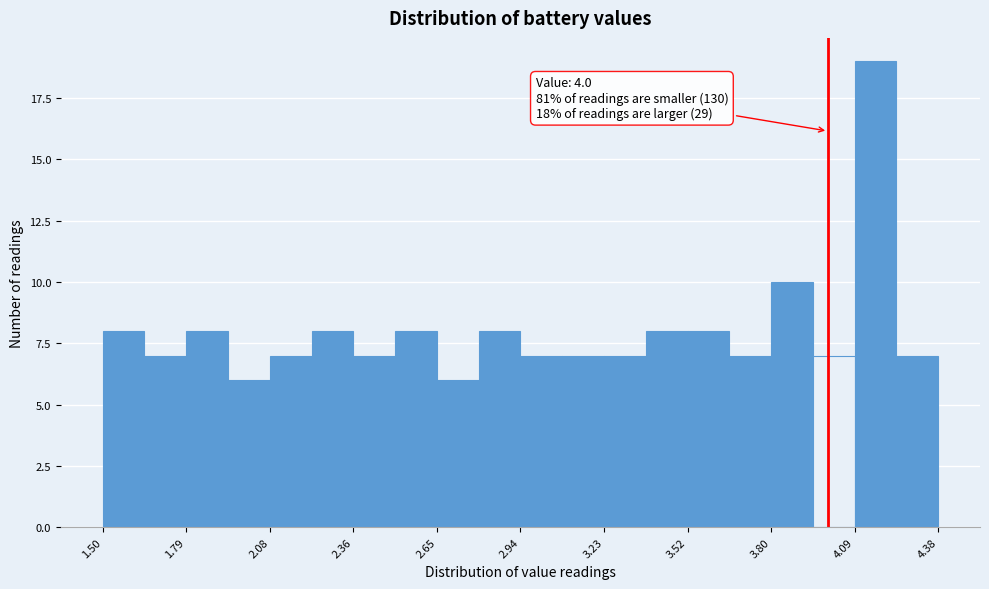

Around what value on the x-axis is the tallest bar? Give the approximate position of its centre, as read against the axis.

4.15